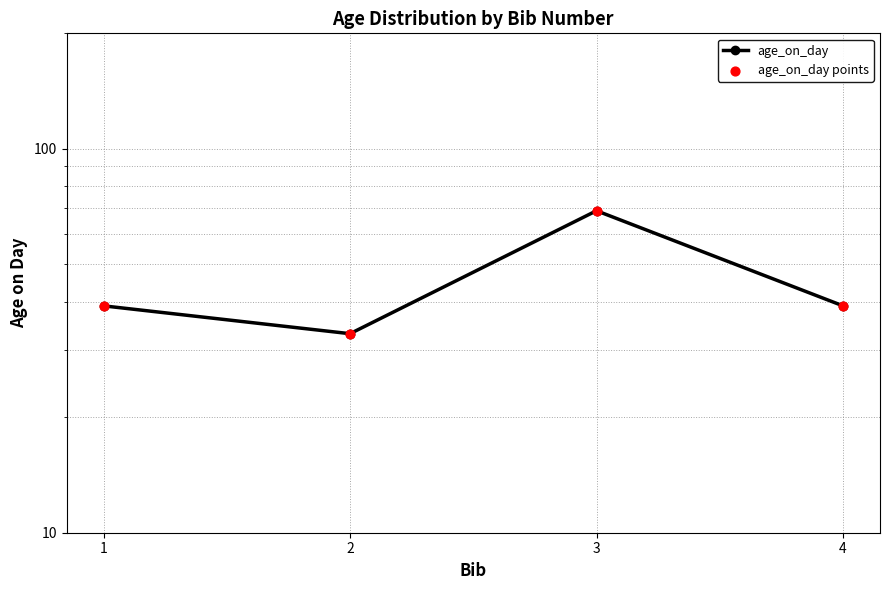

At how many categories does at least one series exceed 68?

1